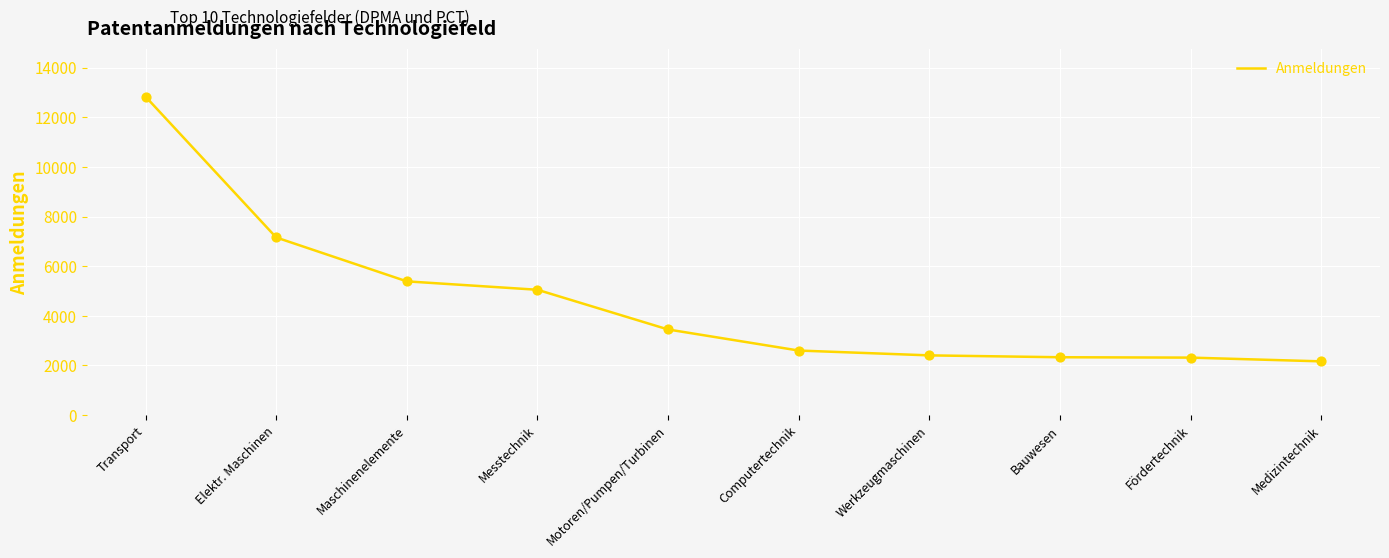

Which has a higher value, Elektr. Maschinen or Bauwesen?

Elektr. Maschinen